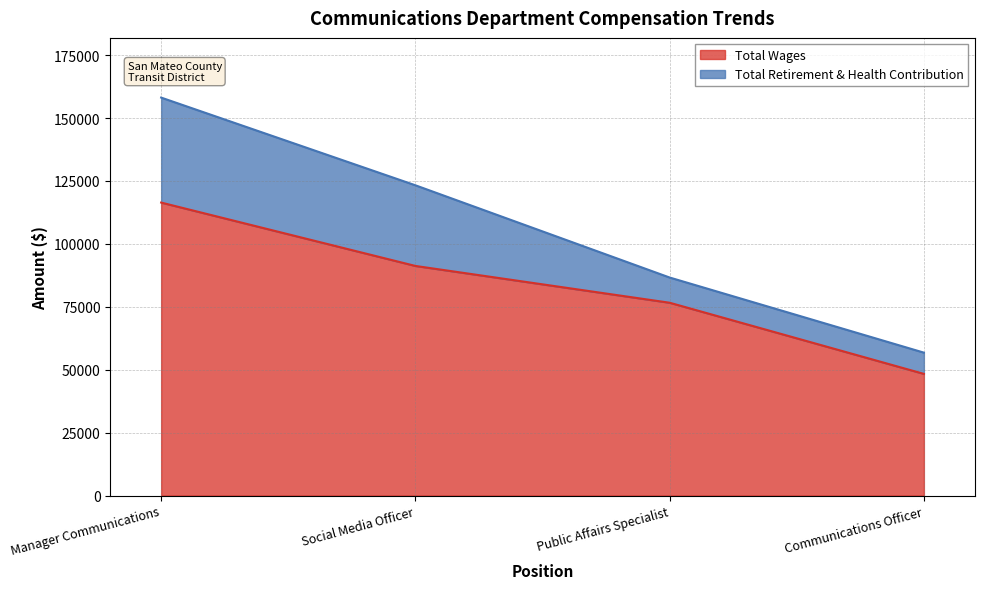

The value at Public Affairs Specialist is 76613. True or false?

True